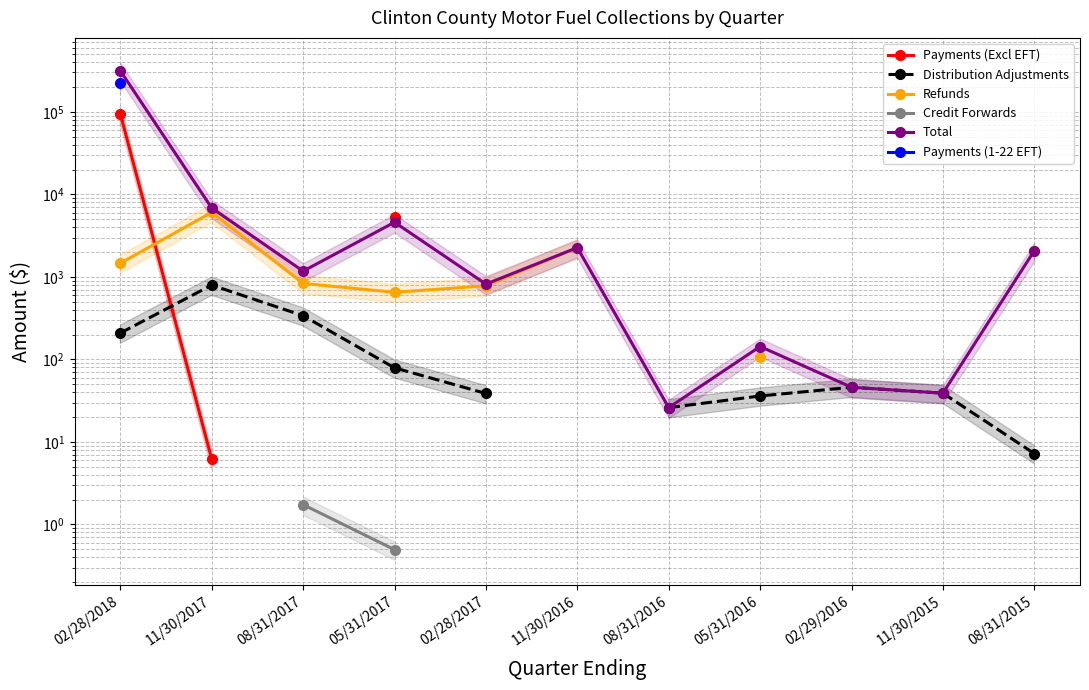

True or false: Distribution Adjustments and Payments (1-22 EFT) intersect in this chart.

False